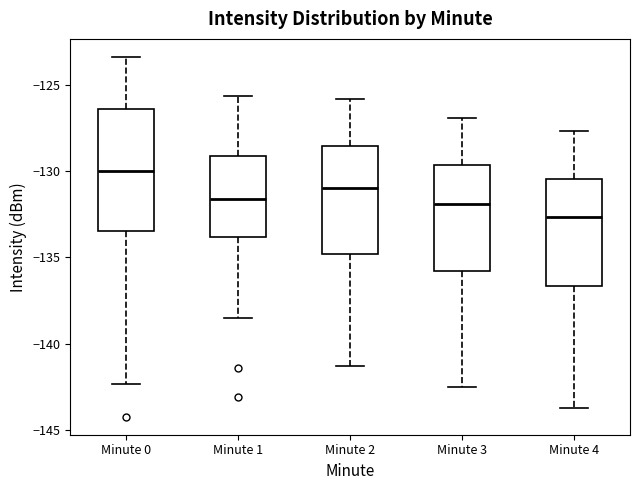

Which box is the tallest, from its lower edge to its upper edge?

Minute 0